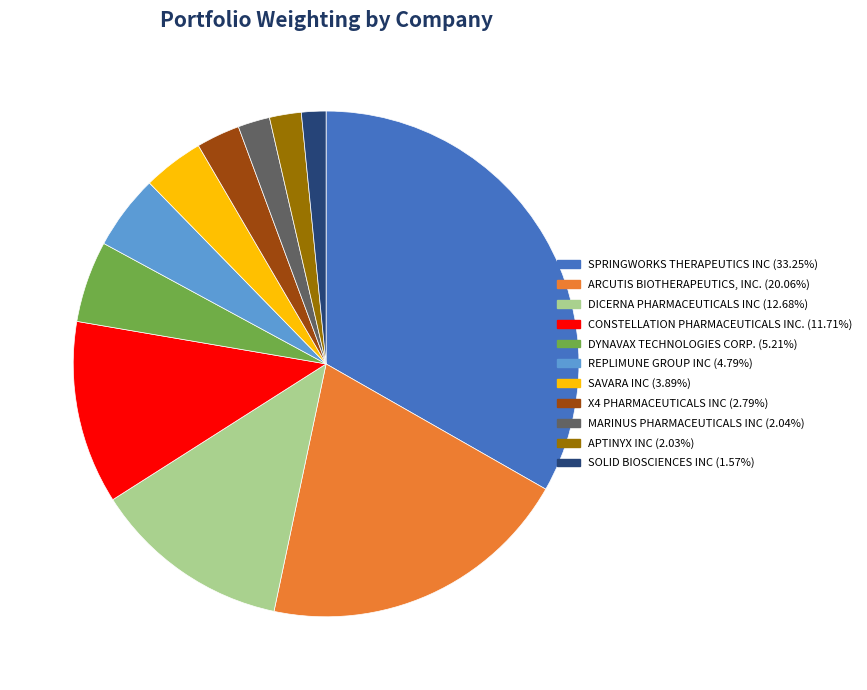

Does APTINYX INC account for over 50% of the chart?

No